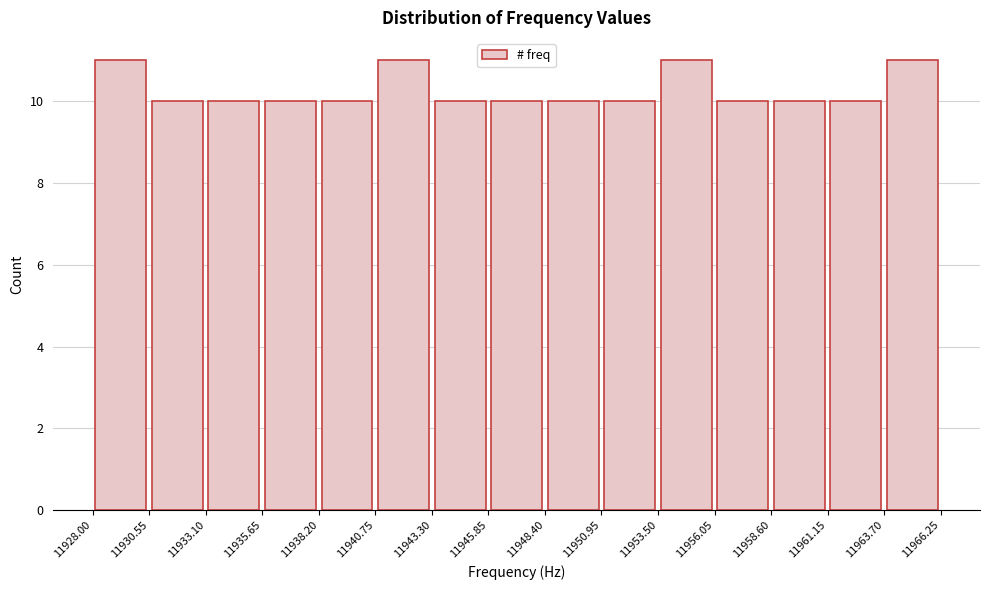

Reading left to right, list every bar in this chart as the range it spans on the x-axis followed by its height. The values are not printed on the chart, so give them approximately, as read against the axis.

11928.00 to 11930.55: 11
11930.55 to 11933.10: 10
11933.10 to 11935.65: 10
11935.65 to 11938.20: 10
11938.20 to 11940.75: 10
11940.75 to 11943.30: 11
11943.30 to 11945.85: 10
11945.85 to 11948.40: 10
11948.40 to 11950.95: 10
11950.95 to 11953.50: 10
11953.50 to 11956.05: 11
11956.05 to 11958.60: 10
11958.60 to 11961.15: 10
11961.15 to 11963.70: 10
11963.70 to 11966.25: 11